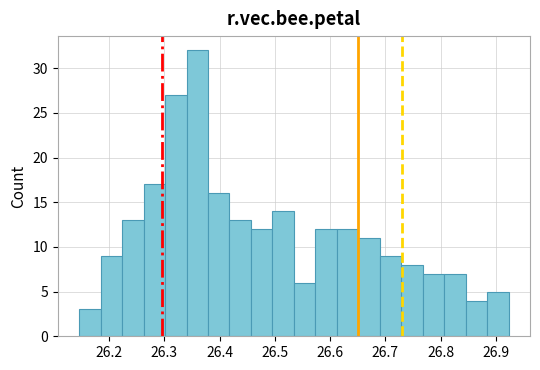

Read against the x-axis, roughly where is the centre of the tallest bar?

26.36